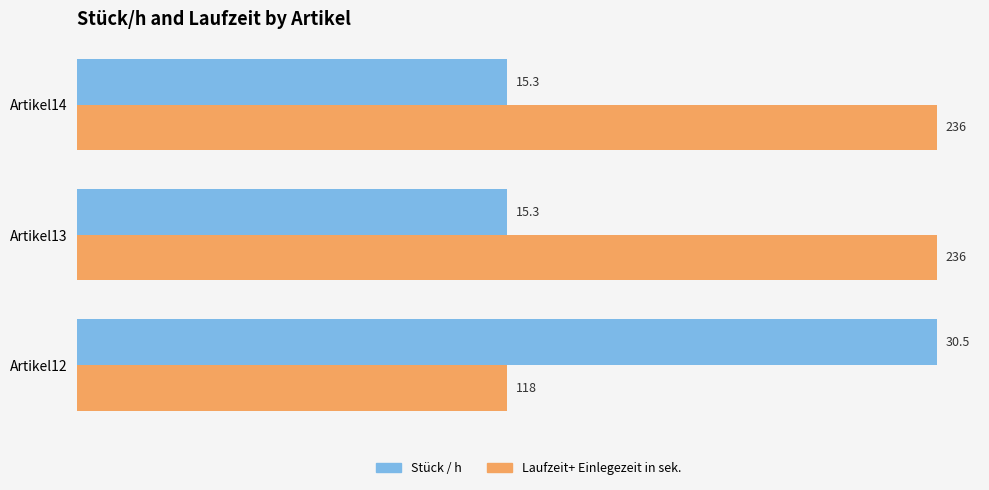

Is the value of Stück / h at Artikel13 greater than the value of Laufzeit+ Einlegezeit in sek. at Artikel13?

No